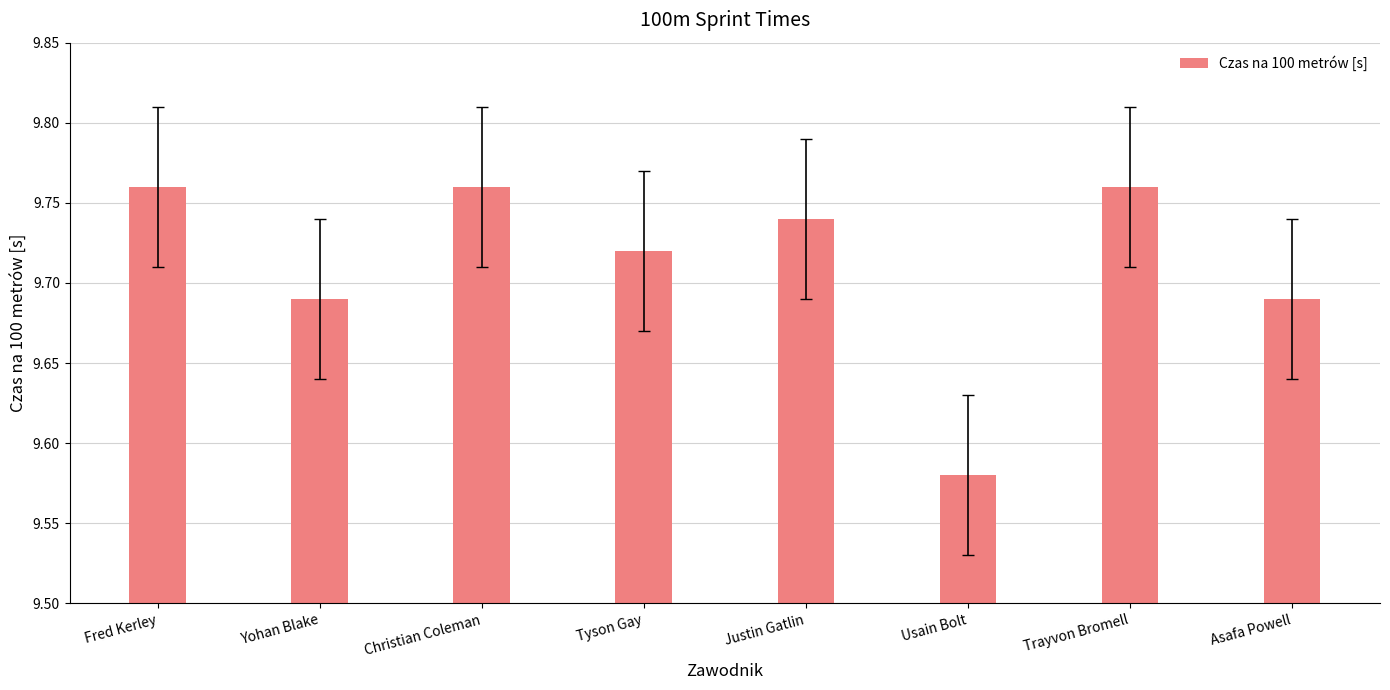

Where is the data nearest to the value 9?

Usain Bolt